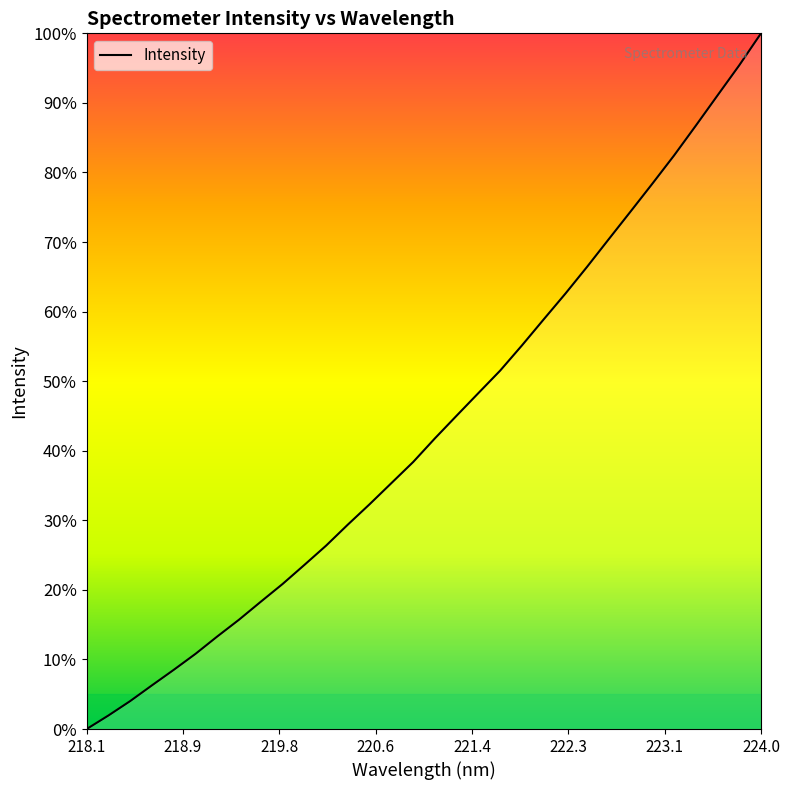

What is the difference between the maximum and minimum values?

100.0